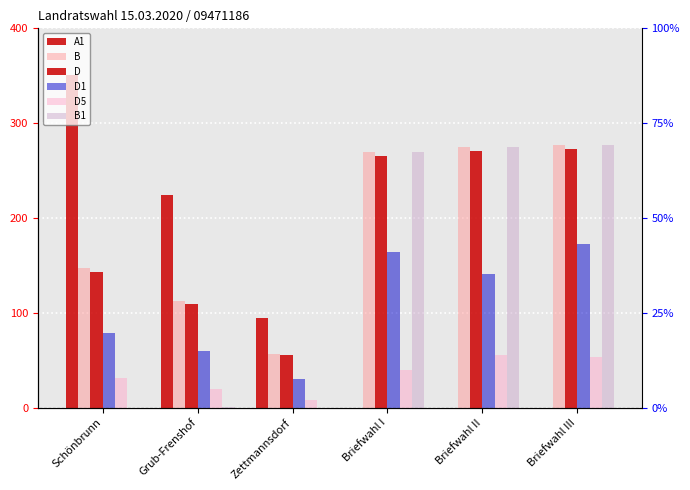

What is the value of the B bar at the 5th from the left?

275